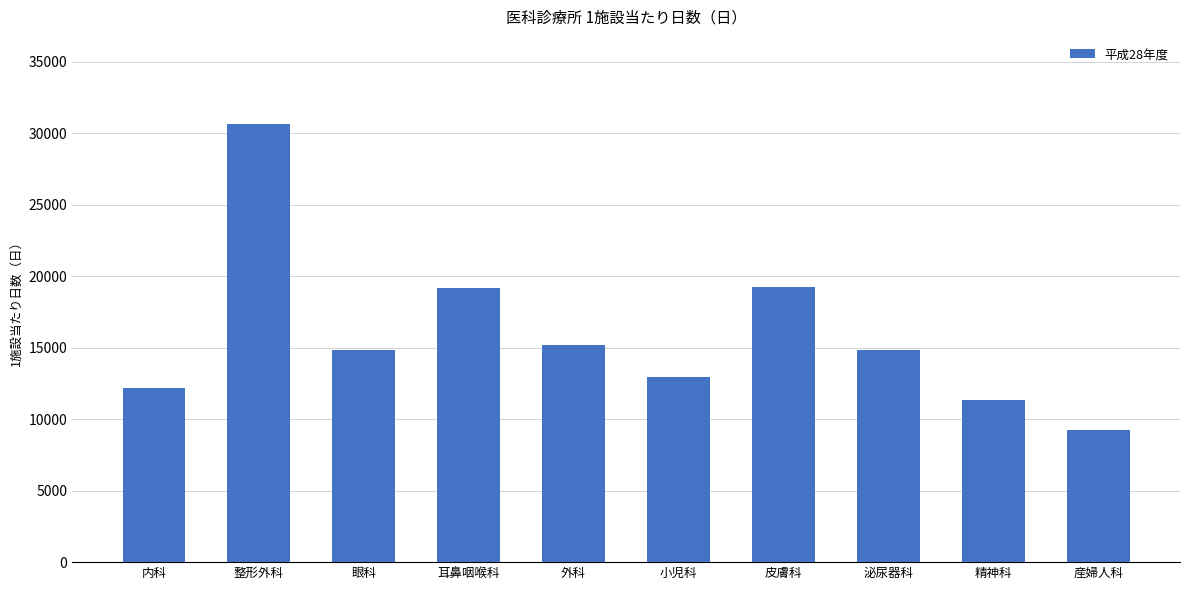

The value at 産婦人科 is 9272.7. True or false?

True